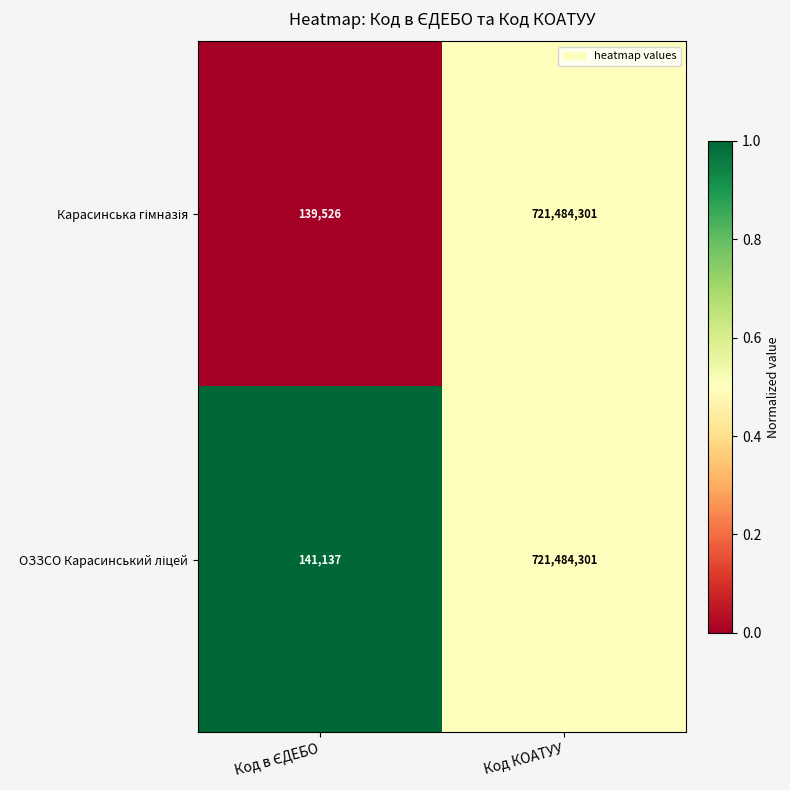

What is the maximum value shown in the chart?

721484301